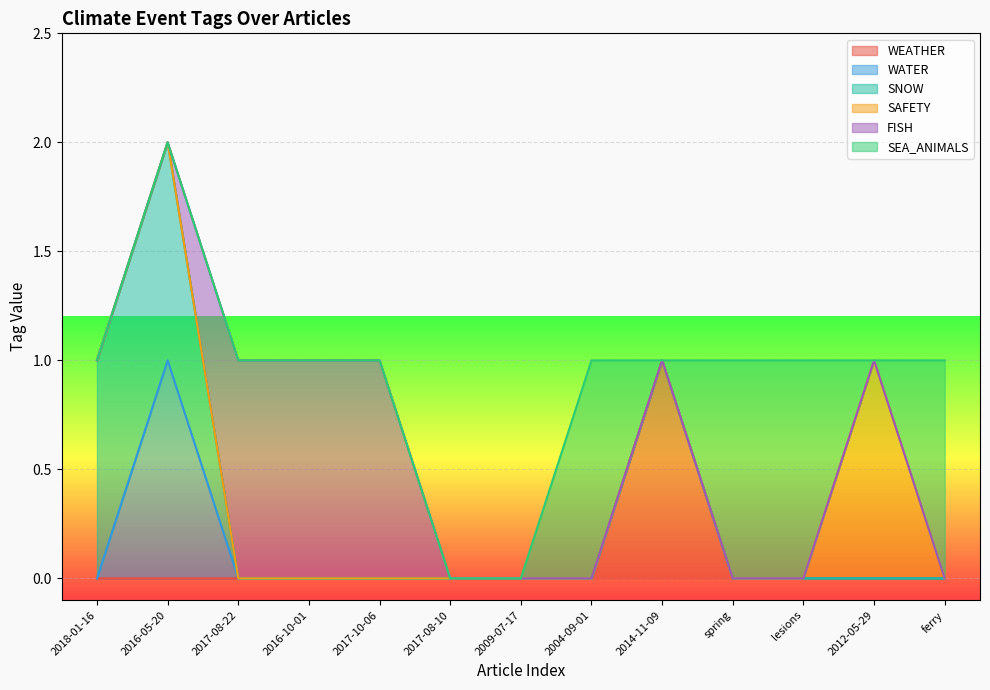

Rank the series at 2004-09-01 from highest to lowest value.

SEA_ANIMALS, WEATHER, WATER, SNOW, SAFETY, FISH